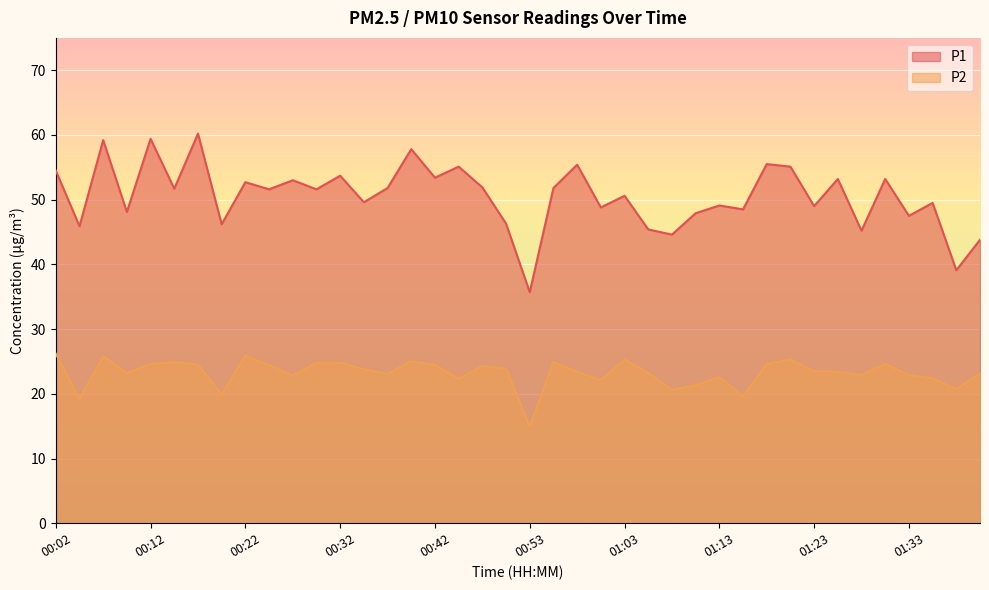

Is it true that P1 equals 45.9 at 00:04?

True